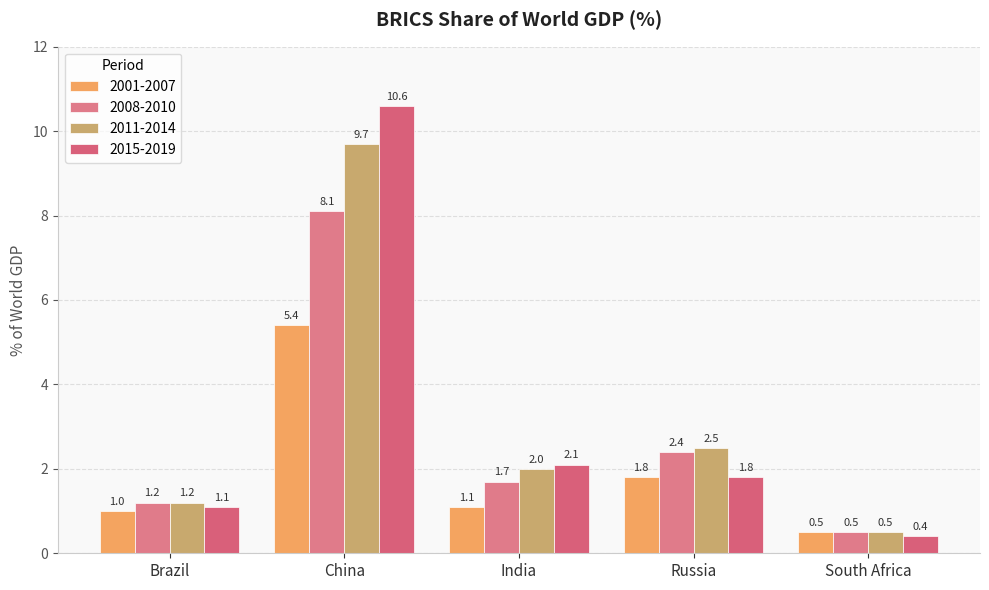

Reading left to right, extract all data points from this chart.

2001-2007: Brazil=1.0	China=5.4	India=1.1	Russia=1.8	South Africa=0.5
2008-2010: Brazil=1.2	China=8.1	India=1.7	Russia=2.4	South Africa=0.5
2011-2014: Brazil=1.2	China=9.7	India=2.0	Russia=2.5	South Africa=0.5
2015-2019: Brazil=1.1	China=10.6	India=2.1	Russia=1.8	South Africa=0.4